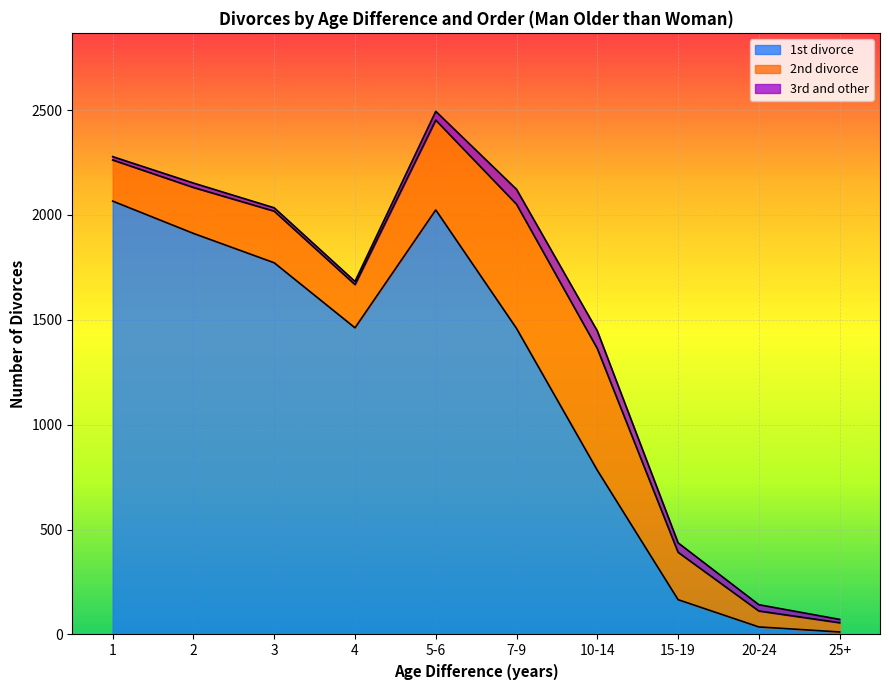

What are all the series names shown in the legend?

1st divorce, 2nd divorce, 3rd and other